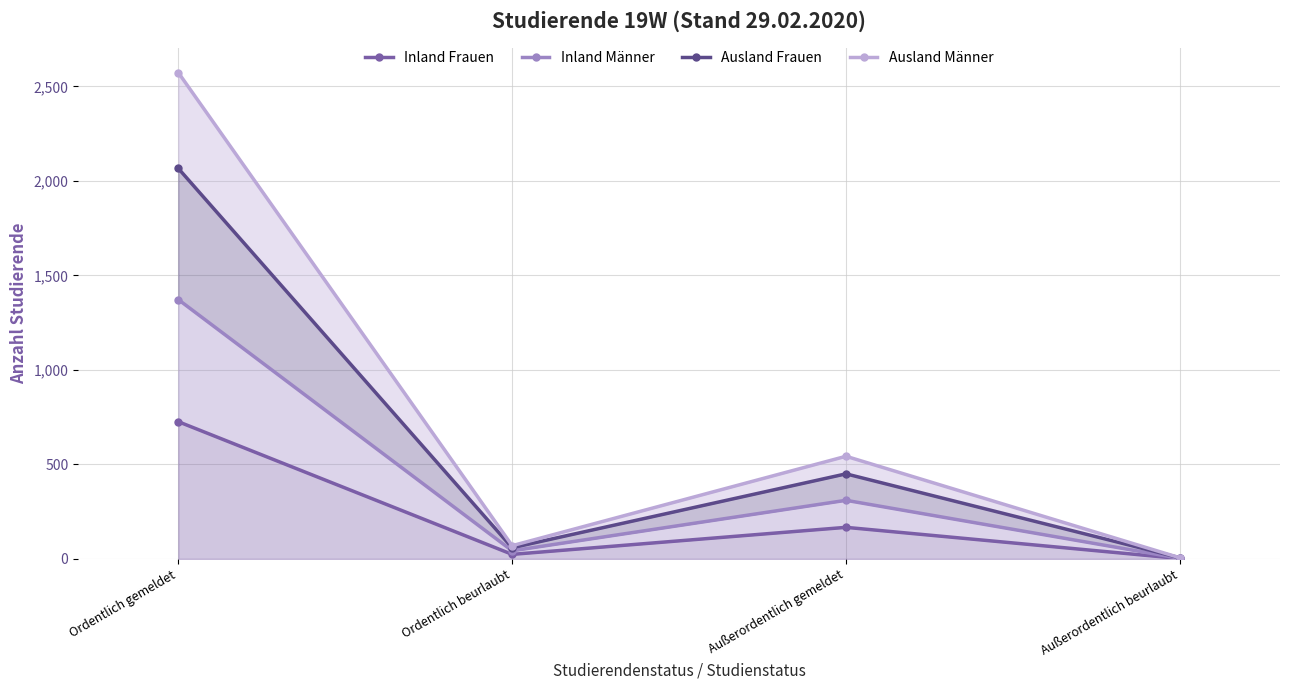

Rank the categories by Ausland Männer value from highest to lowest.

Ordentlich gemeldet, Außerordentlich gemeldet, Ordentlich beurlaubt, Außerordentlich beurlaubt